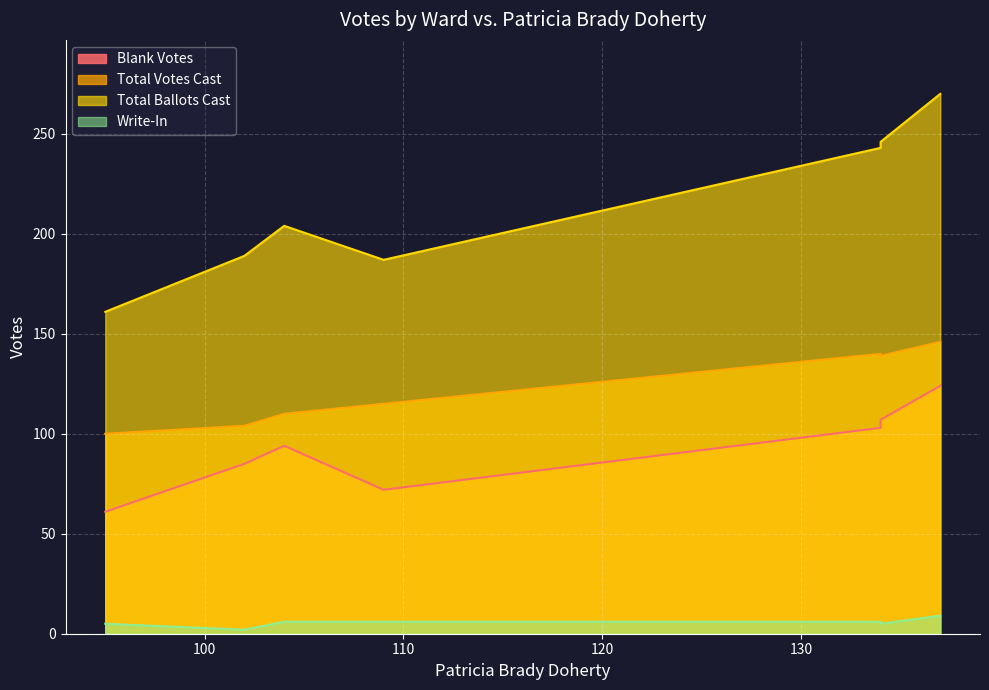

What is the difference between the Blank Votes values at Ward 7 and Ward 5?

17